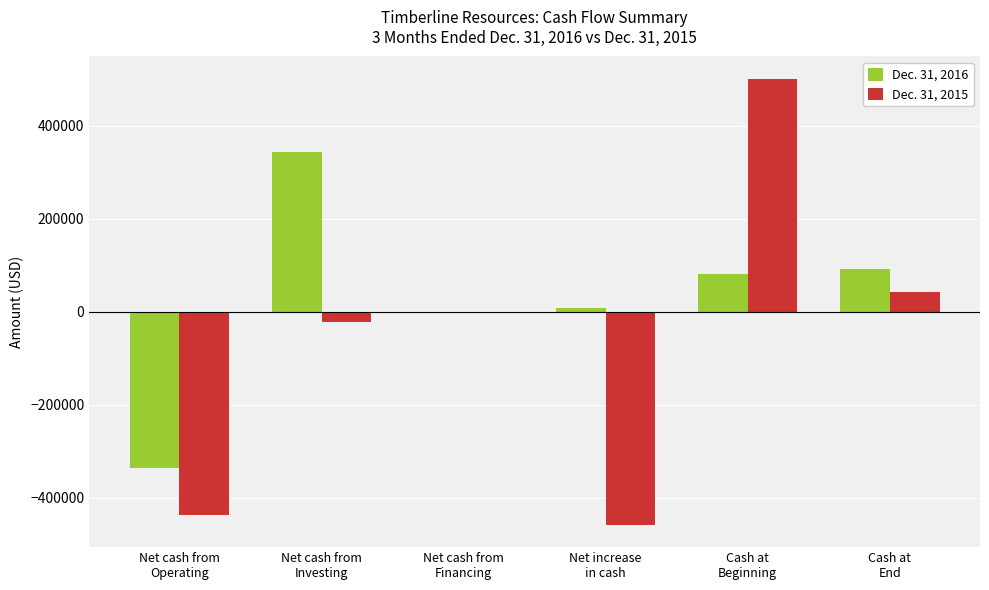

What is the maximum value shown in the chart?

500965